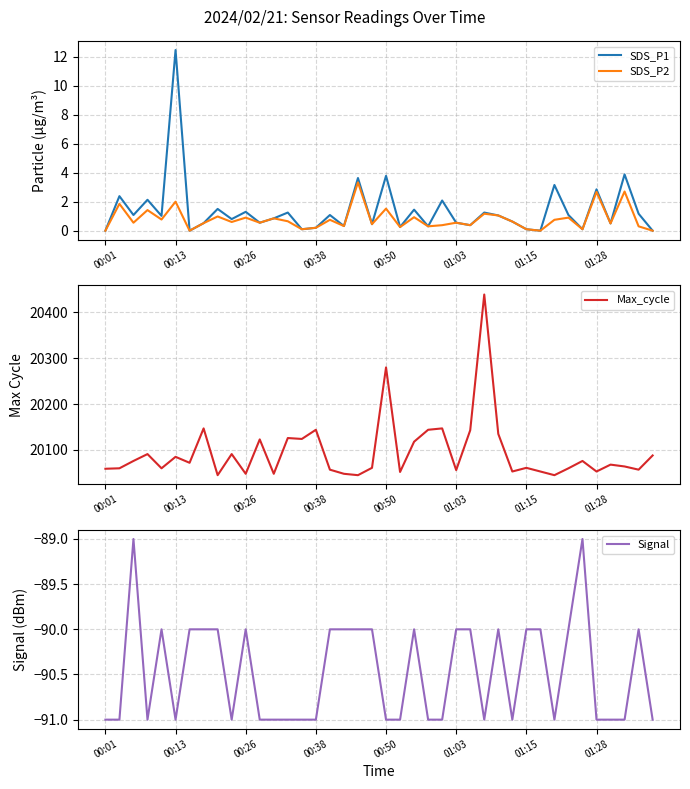

Reading right to left, what are all the values shown in this chart?

SDS_P1: 0.0	1.2	3.9	0.5	2.9	0.1	1.1	3.1	0.0	0.1	0.6	1.1	1.2	0.4	0.6	2.1	0.3	1.4	0.2	3.8	0.5	3.6	0.3	1.1	0.2	0.1	1.2	0.8	0.6	1.3	0.8	1.5	0.5	0.0	12.4	1.0	2.1	1.1	2.4	0.0
SDS_P2: 0.0	0.3	2.7	0.5	2.7	0.1	0.9	0.8	0.0	0.1	0.6	1.1	1.2	0.4	0.6	0.4	0.3	0.9	0.2	1.5	0.5	3.3	0.3	0.8	0.2	0.1	0.7	0.8	0.6	0.9	0.6	1.0	0.5	0.0	2.0	0.8	1.4	0.6	1.9	0.0
Max_cycle: 20088.0	20057.0	20064.0	20068.0	20053.0	20076.0	20060.0	20045.0	20053.0	20061.0	20053.0	20135.0	20439.0	20143.0	20056.0	20147.0	20144.0	20118.0	20052.0	20280.0	20061.0	20045.0	20048.0	20057.0	20144.0	20124.0	20126.0	20048.0	20123.0	20048.0	20091.0	20045.0	20147.0	20072.0	20085.0	20060.0	20091.0	20076.0	20060.0	20059.0
Signal: -91.0	-90.0	-91.0	-91.0	-91.0	-89.0	-90.0	-91.0	-90.0	-90.0	-91.0	-90.0	-91.0	-90.0	-90.0	-91.0	-91.0	-90.0	-91.0	-91.0	-90.0	-90.0	-90.0	-90.0	-91.0	-91.0	-91.0	-91.0	-91.0	-90.0	-91.0	-90.0	-90.0	-90.0	-91.0	-90.0	-91.0	-89.0	-91.0	-91.0